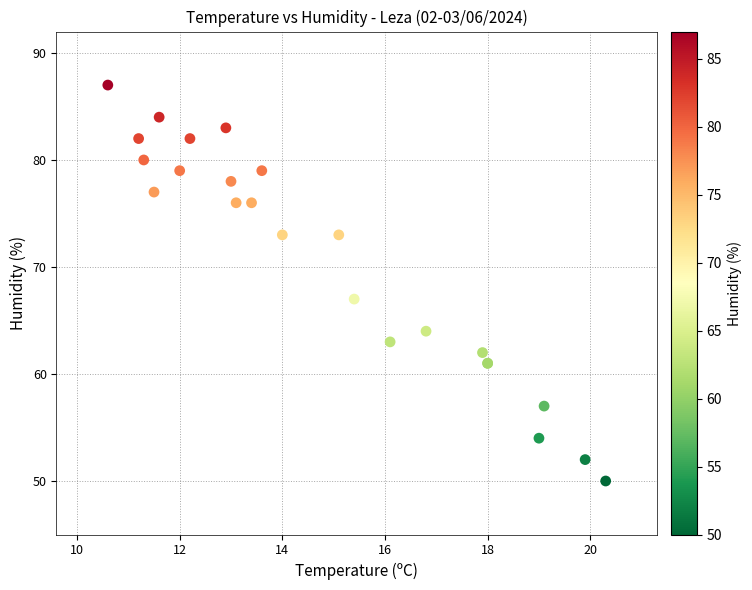

What Y value in the scatter plot is closest to 68?

67